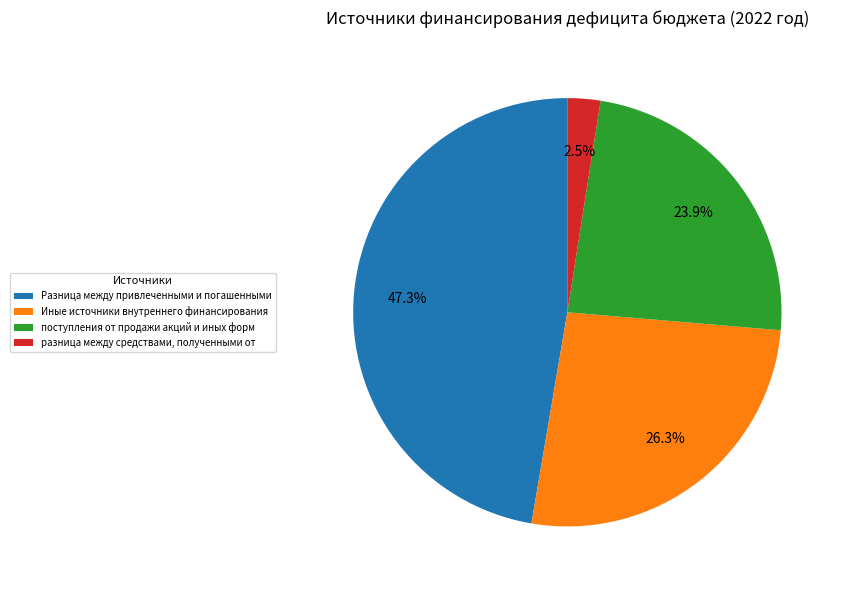

Does разница между средствами, полученными от account for over 50% of the chart?

No